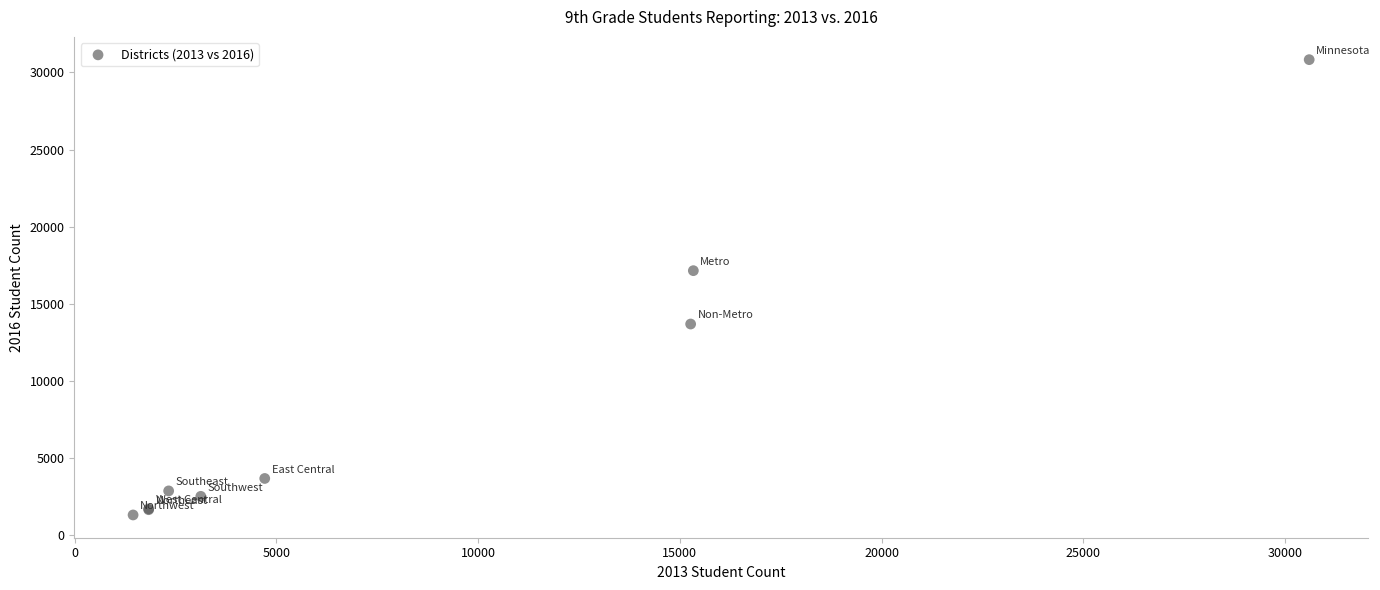

What Y value in the scatter plot is closest to 16066?

17146